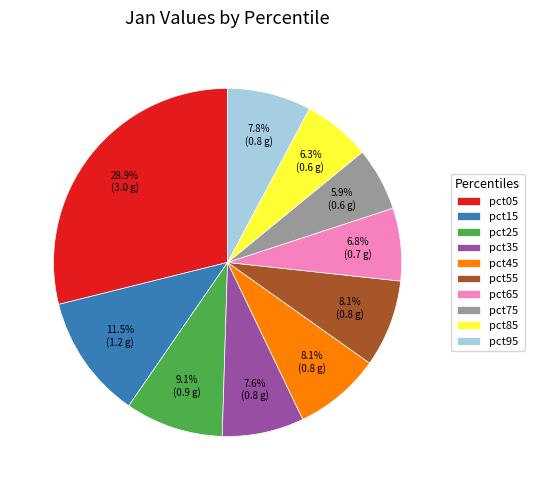

What percentage is the pct25 slice, to the nearest percent?

9%